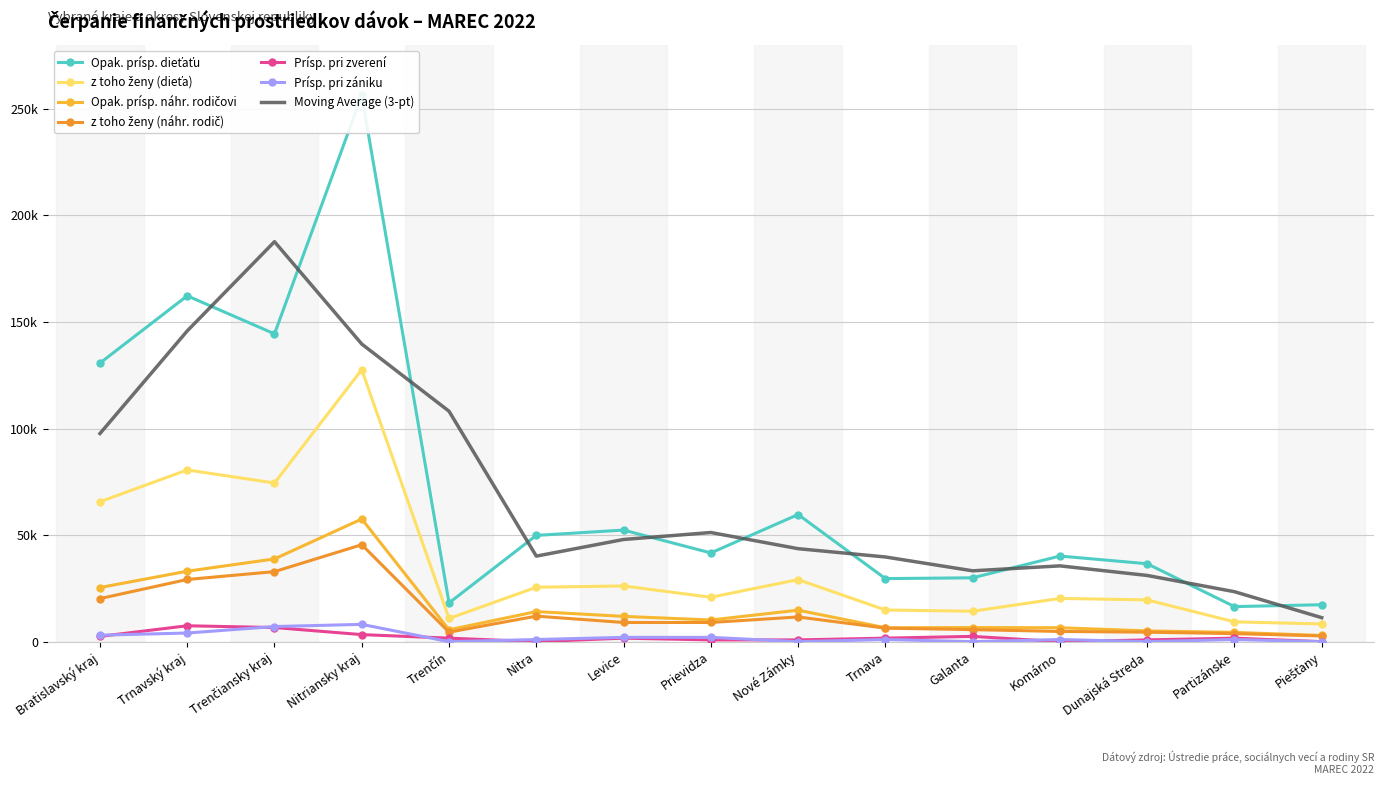

What is the difference between the z toho ženy (dieťa) values at Komárno and Levice?

5844.9